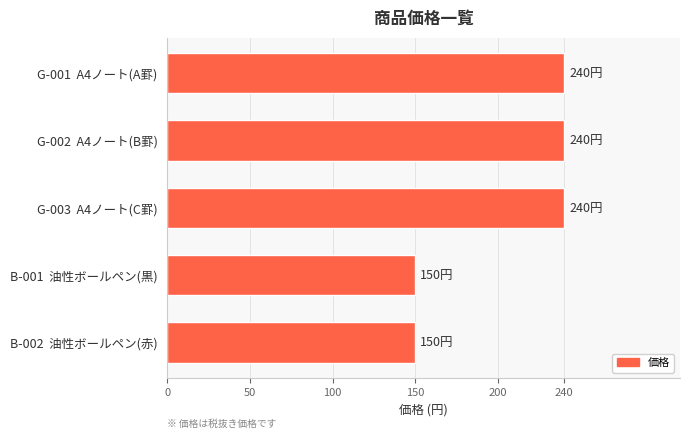

What is the maximum value shown in the chart?

240